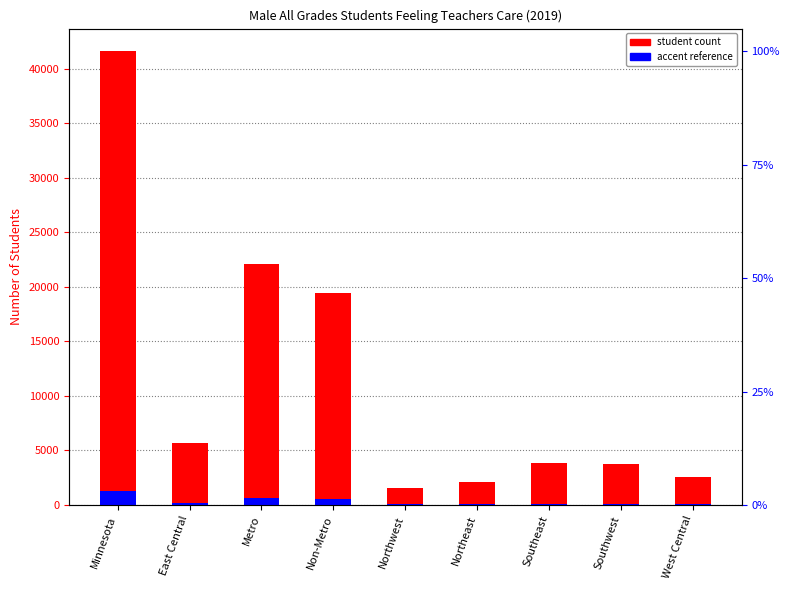

How many bars are there in each group?

2